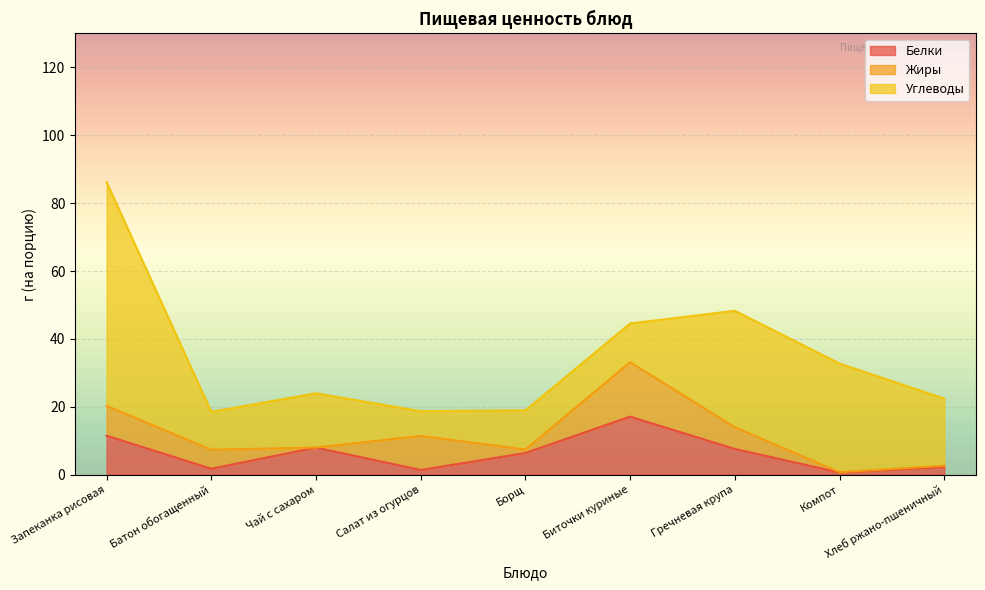

At which label does Белки first exceed 6?

Запеканка рисовая